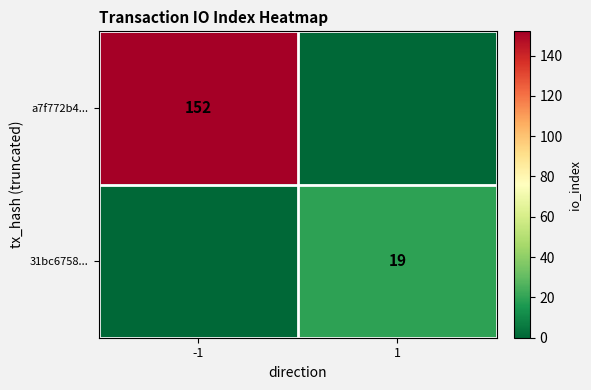

Is it true that a7f772b4... equals 152 at -1?

True